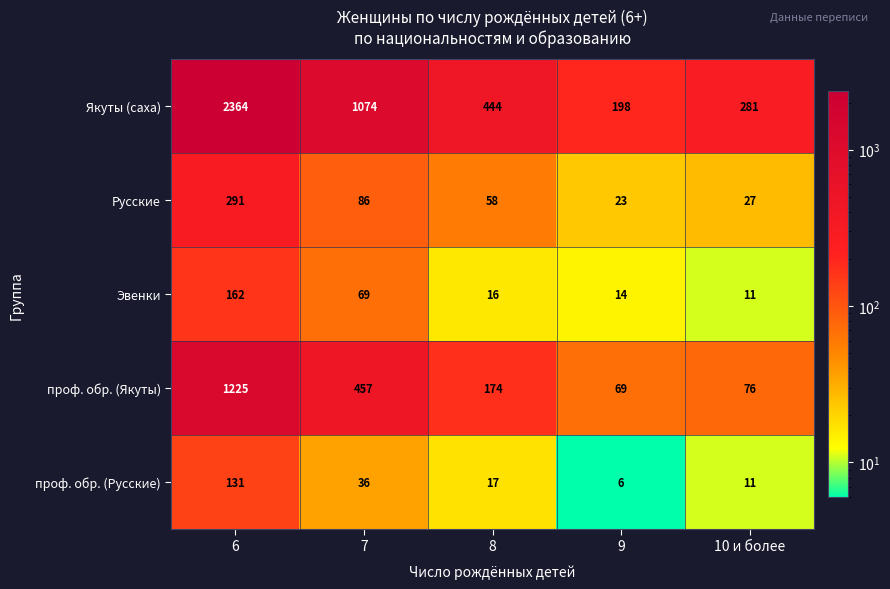

Reading left to right, what are all the values shown in this chart?

Якуты (саха): 6=2364	7=1074	8=444	9=198	10 и более=281
Русские: 6=291	7=86	8=58	9=23	10 и более=27
Эвенки: 6=162	7=69	8=16	9=14	10 и более=11
проф. обр. (Якуты): 6=1225	7=457	8=174	9=69	10 и более=76
проф. обр. (Русские): 6=131	7=36	8=17	9=6	10 и более=11